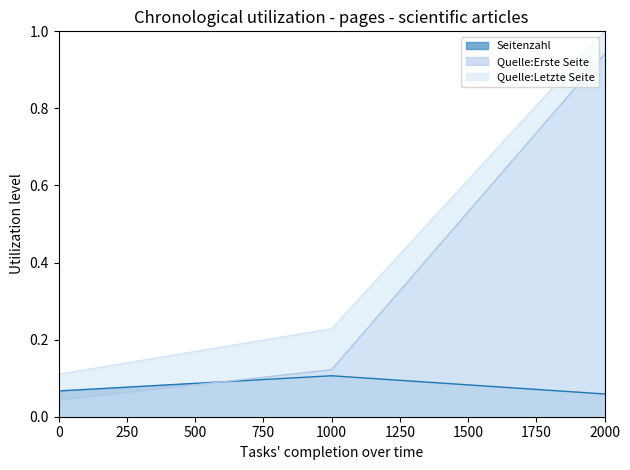

At which category is the sum across all series the highest?

2000